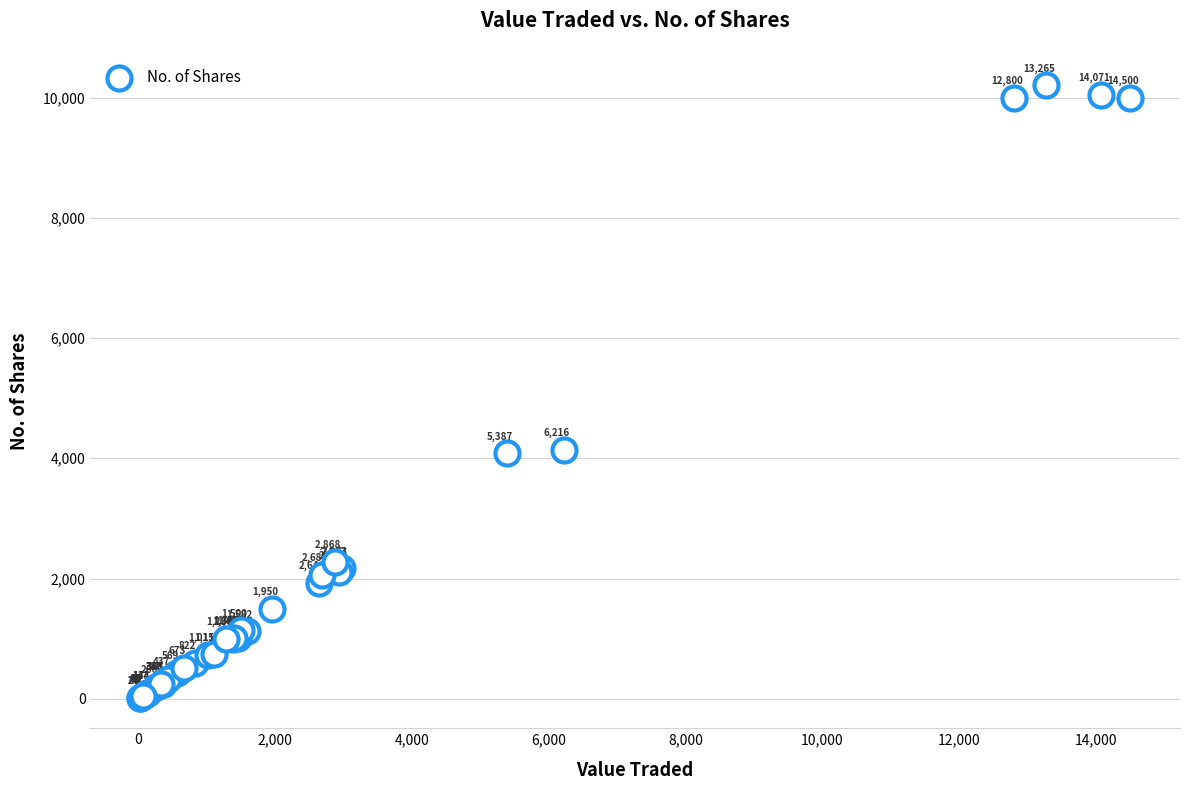

What Y value in the scatter plot is closest to 5111?

4144